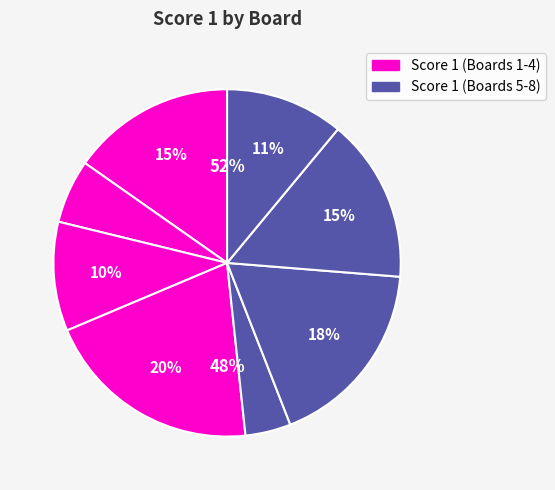

How many slices are in this pie chart?

8